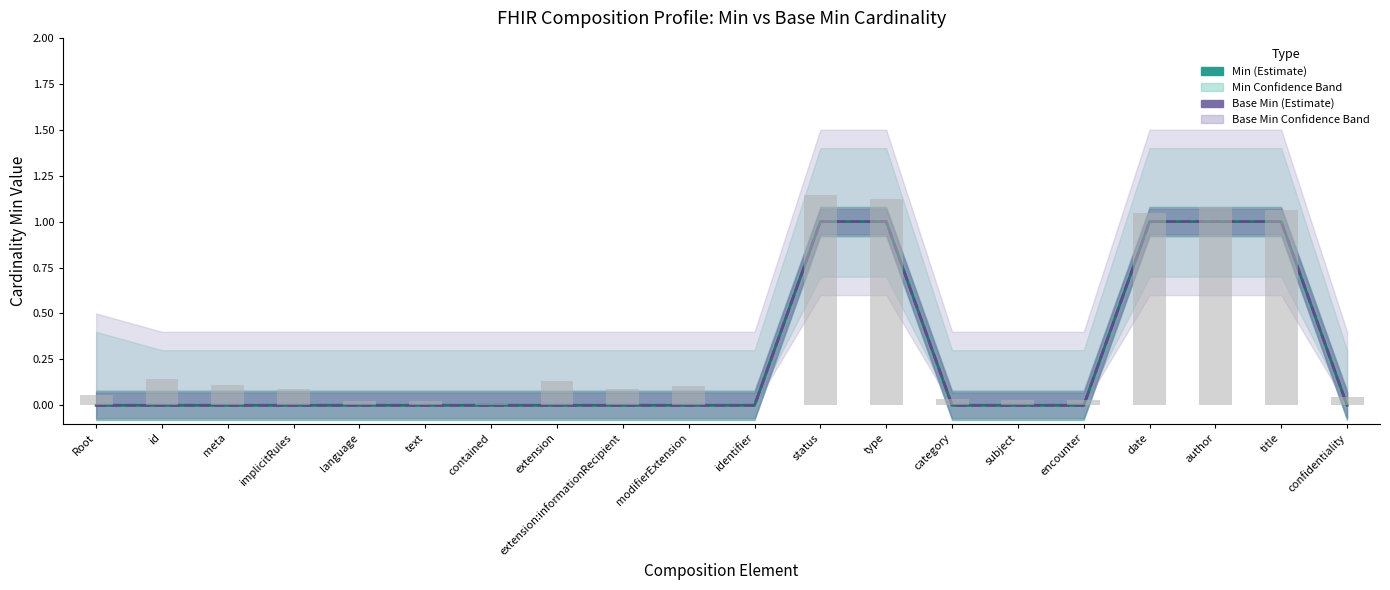

What is the label of the 7th bar from the right?

category